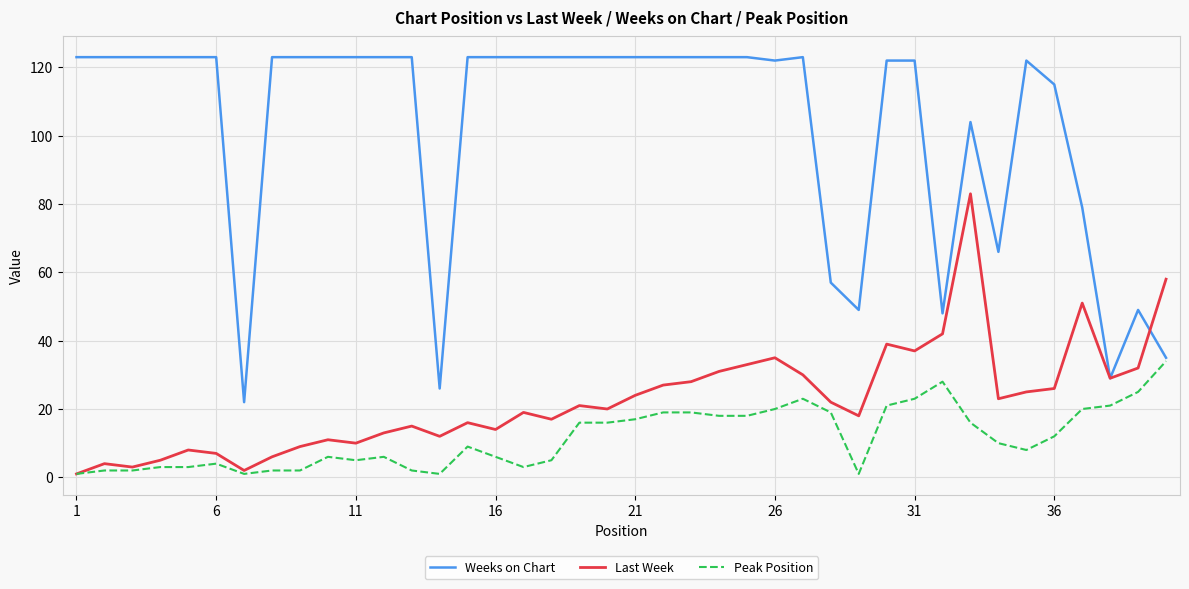

Which series has the largest total across all categories?

Weeks on Chart